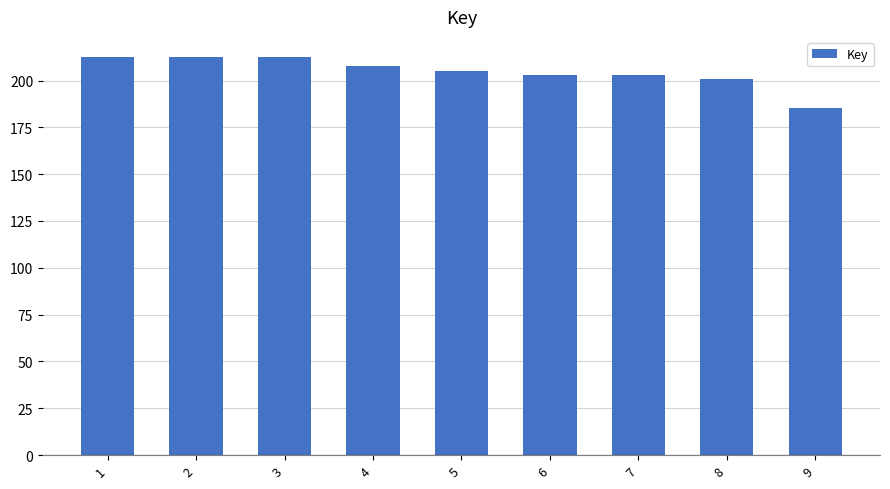

Approximately how many times larger is the value at 7 compared to 8?

1.0